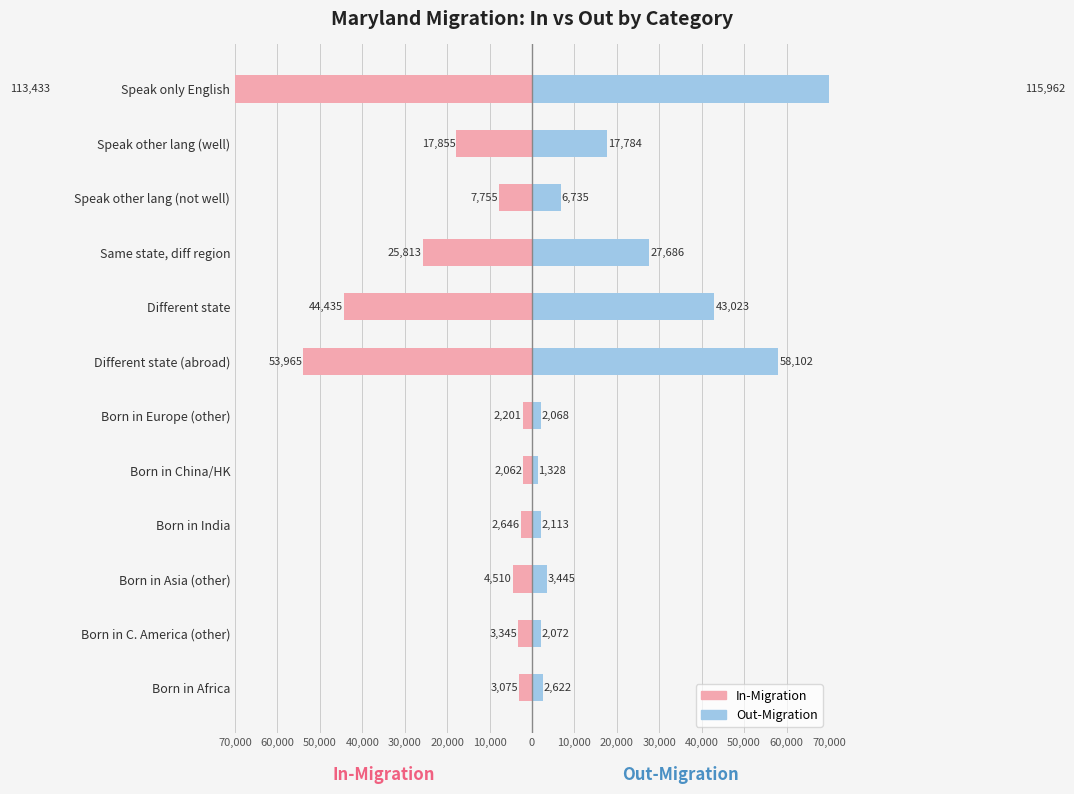

At how many categories does at least one series exceed -13437?

12